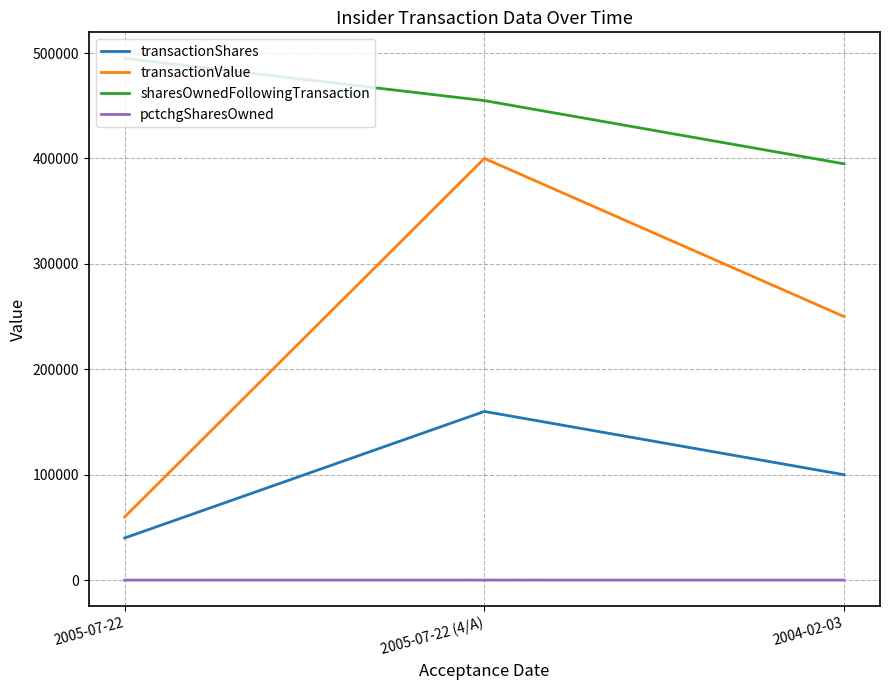

The value of transactionShares at 2005-07-22 is 40000. True or false?

True